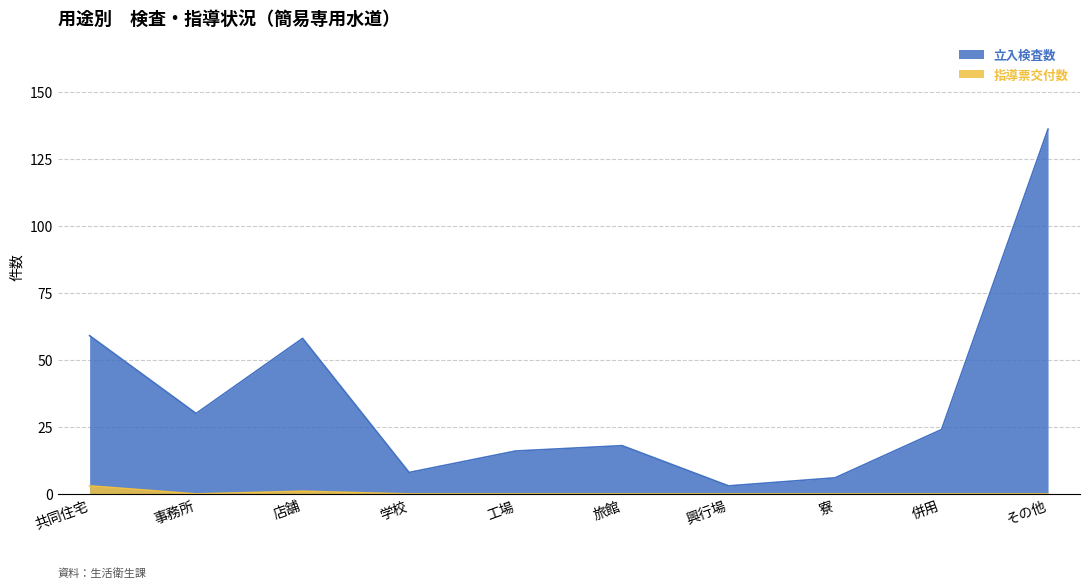

What is the sum of the 立入検査数 values at 興行場 and 併用?

27